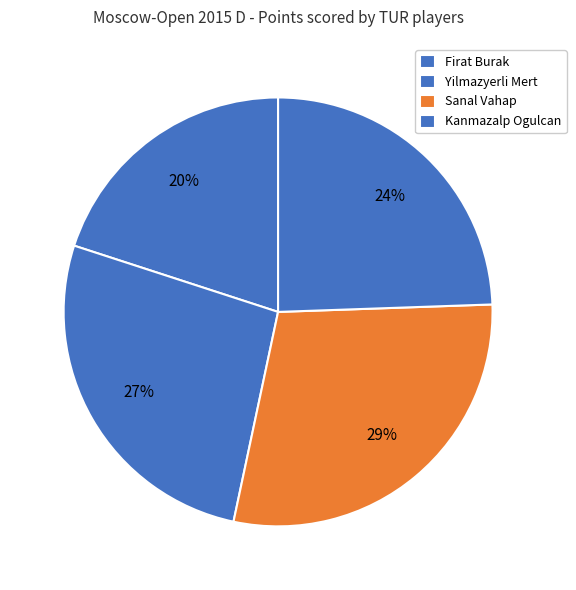

To the nearest percent, what portion does Kanmazalp Ogulcan represent?

24%